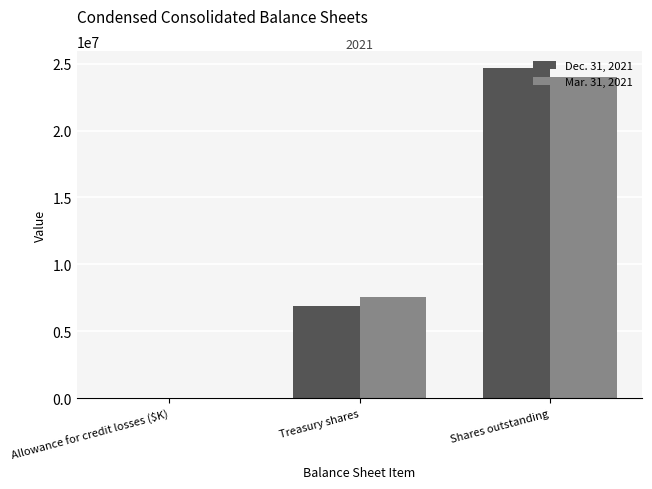

What is the sum of all Dec. 31, 2021 values?

31607548